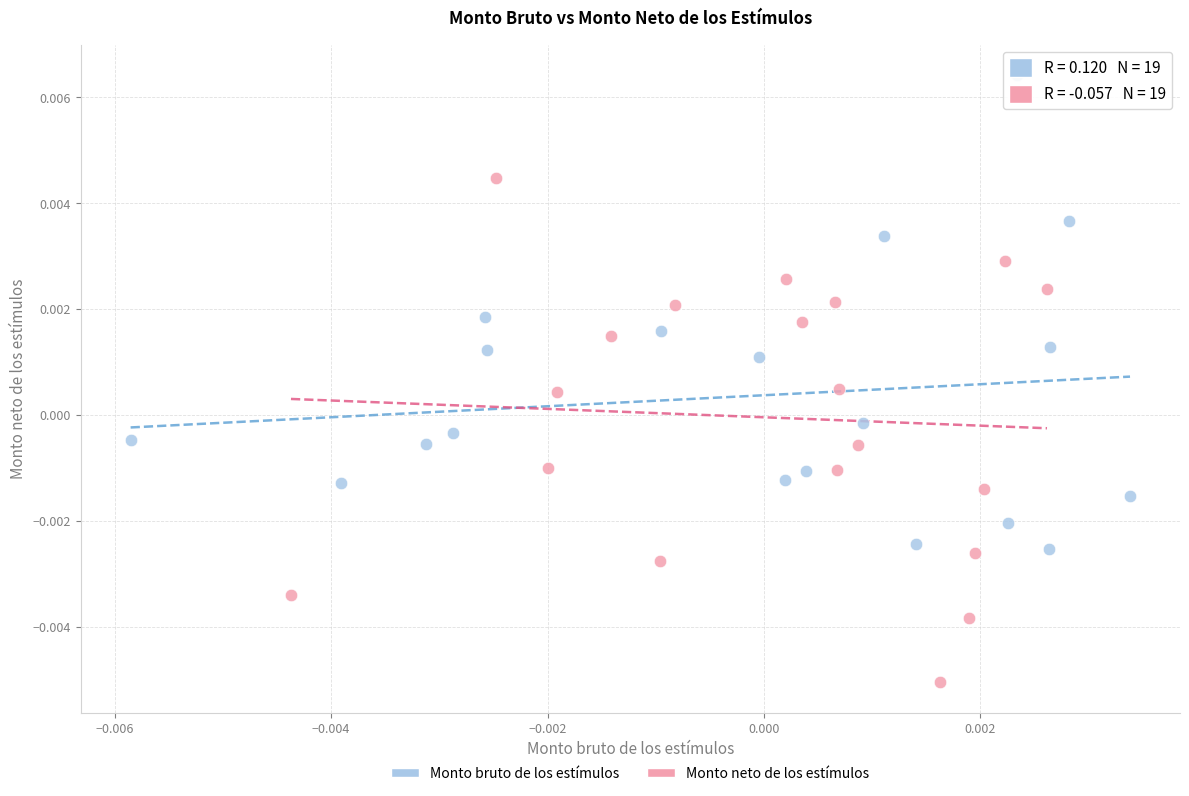

Which series reaches the minimum Y coordinate?

Monto neto de los estímulos